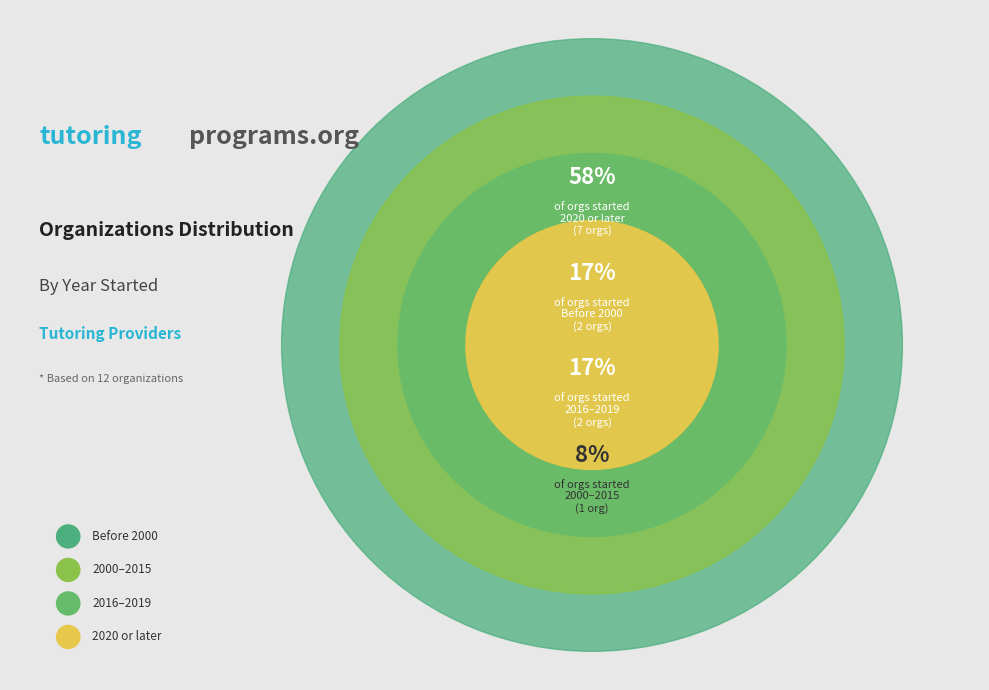

To the nearest percent, what portion does The Gateway Center for Education represent?

8%